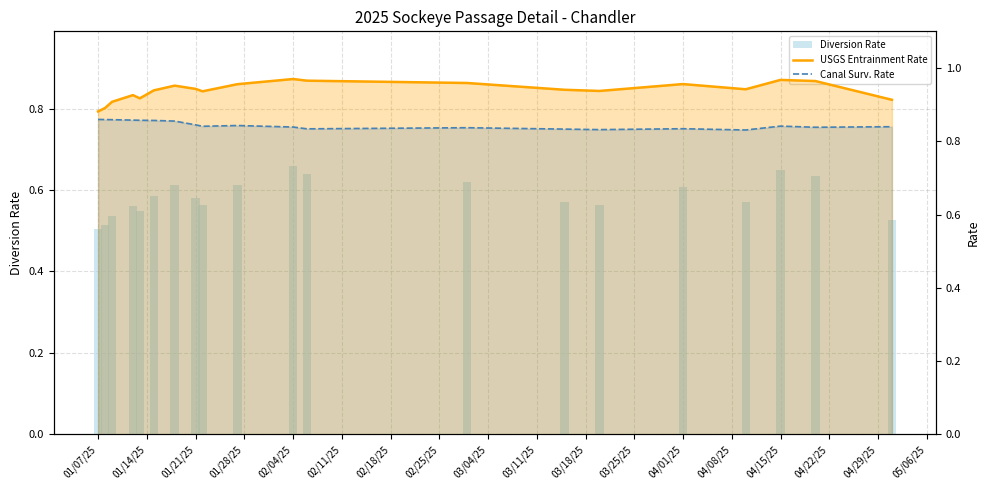

How many groups of bars are there?

20